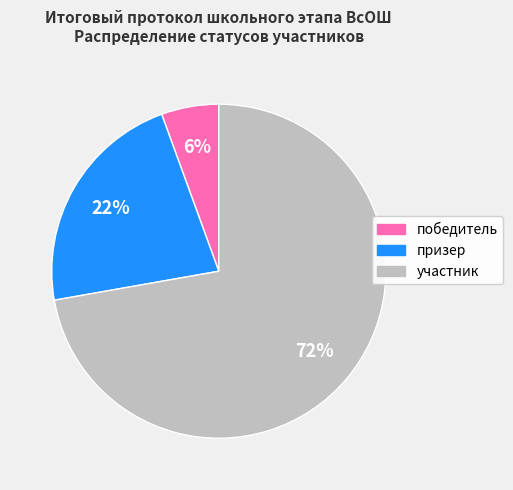

What is the majority slice?

участник